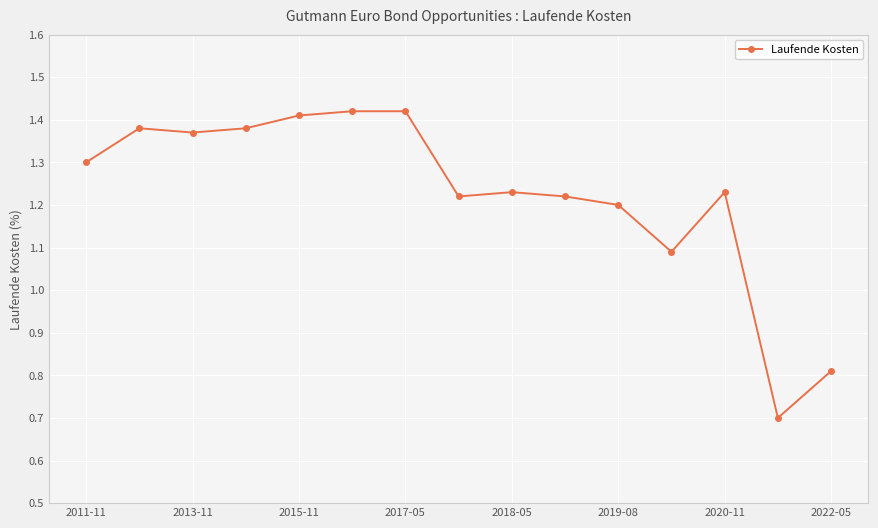

Count the values in the range 1 to 2.

13